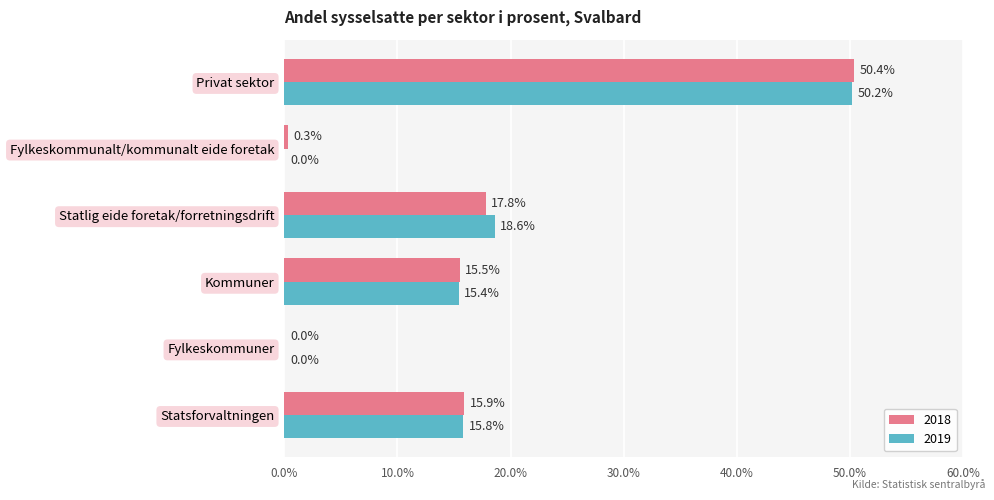

What is the average value of the 2019 series?

16.7